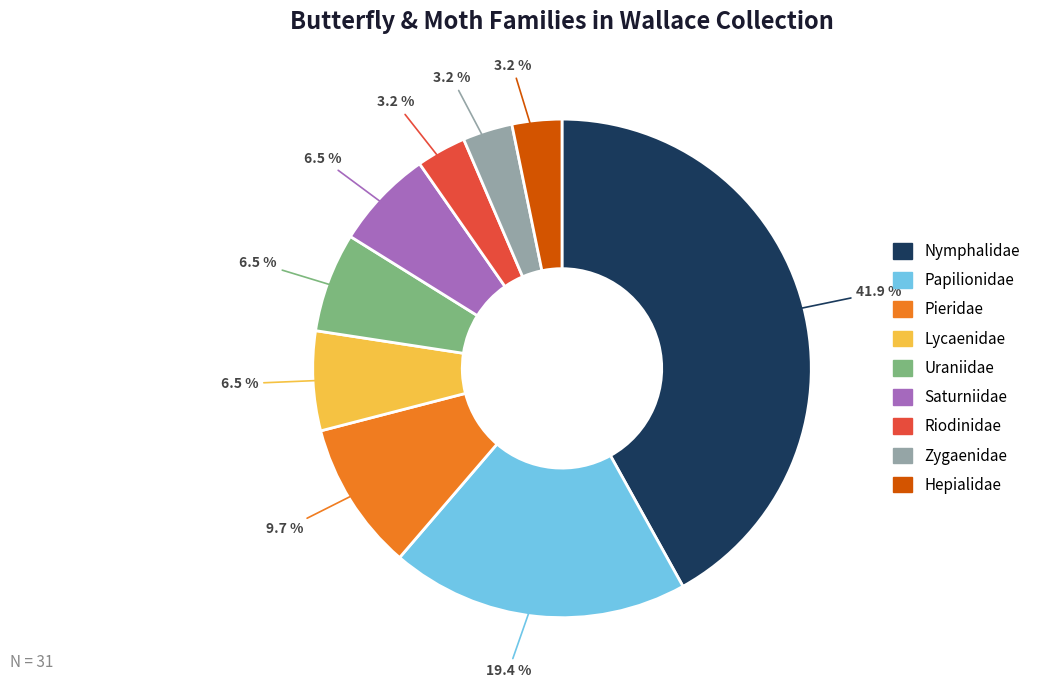

Count the number of slices in the pie.

9